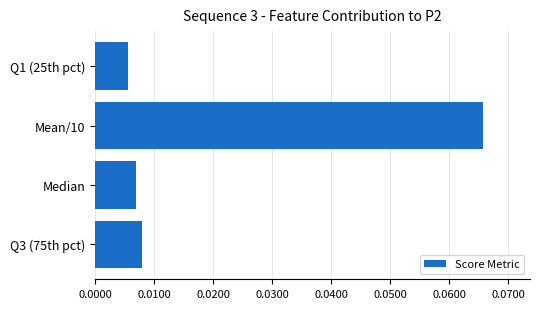

At which label is the value closest to 0?

Q1 (25th pct)